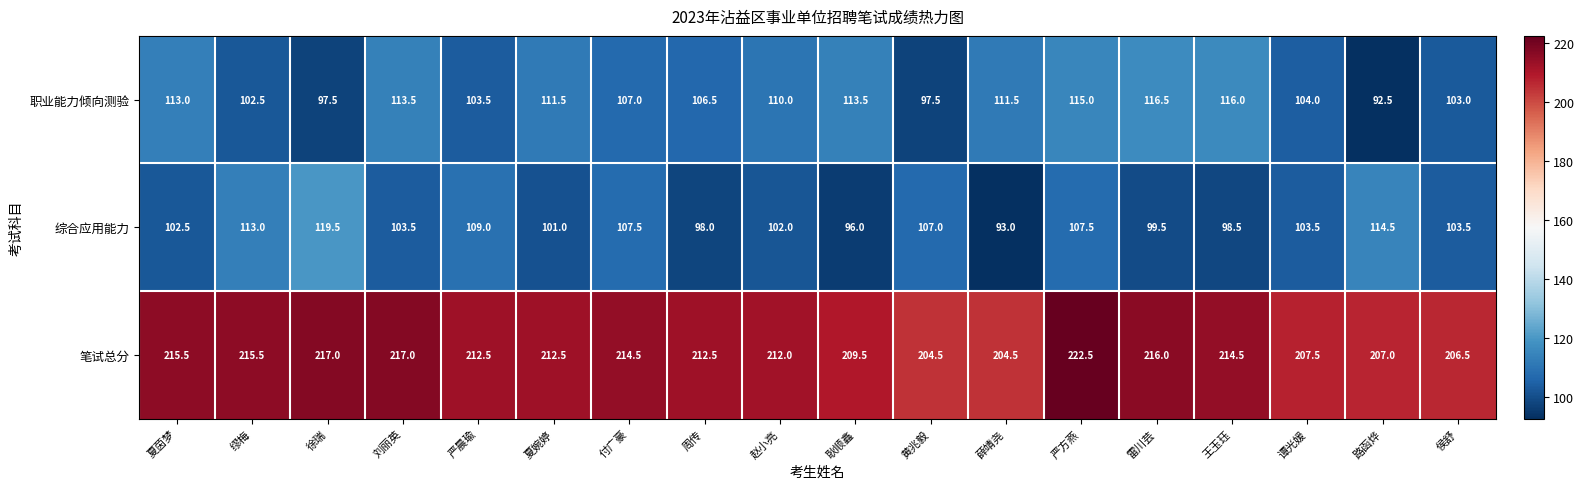

What is the difference between the highest and lowest values at 夏婉婷?

111.5